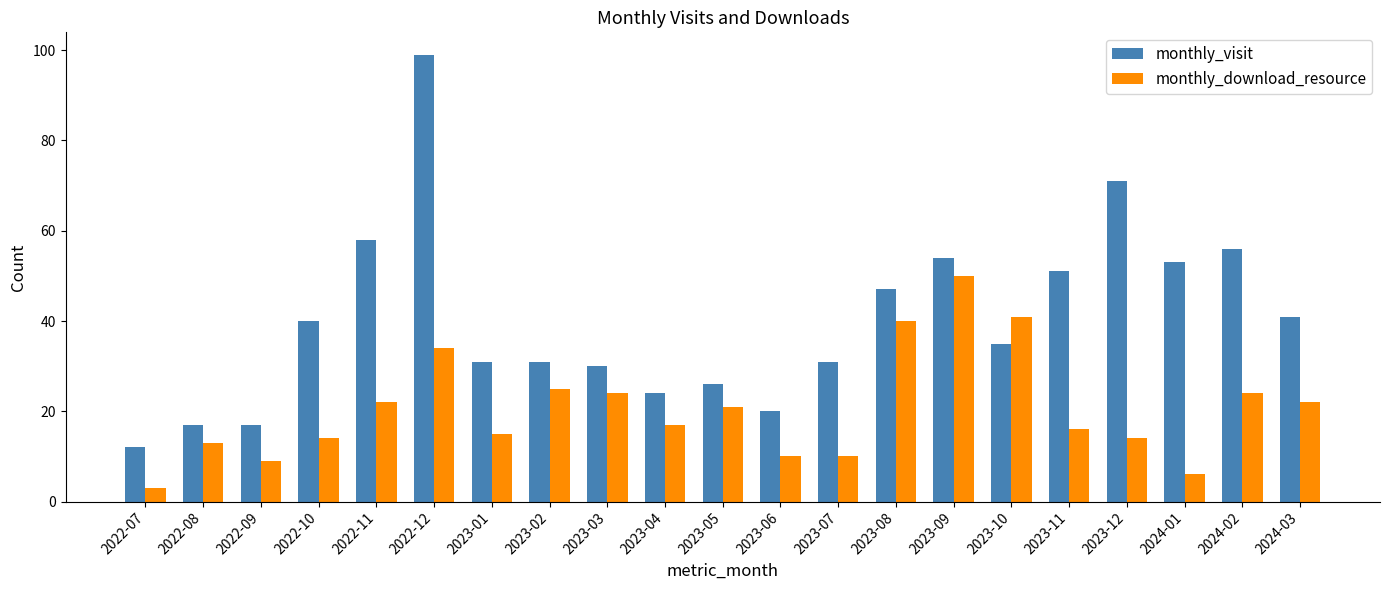

What is the average value of the monthly_visit series?

40